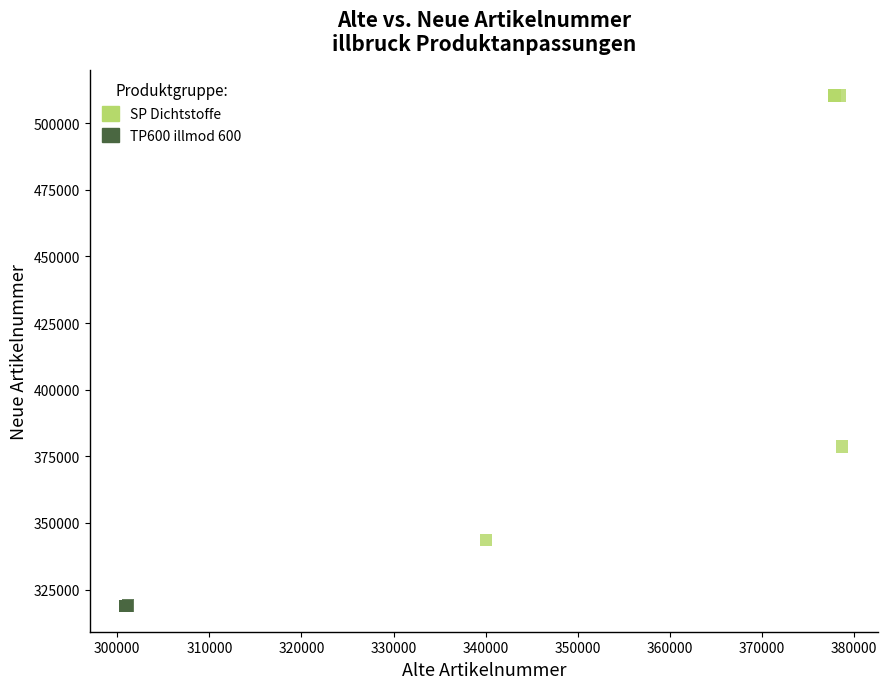

Which series contains the highest Y value?

SP Dichtstoffe